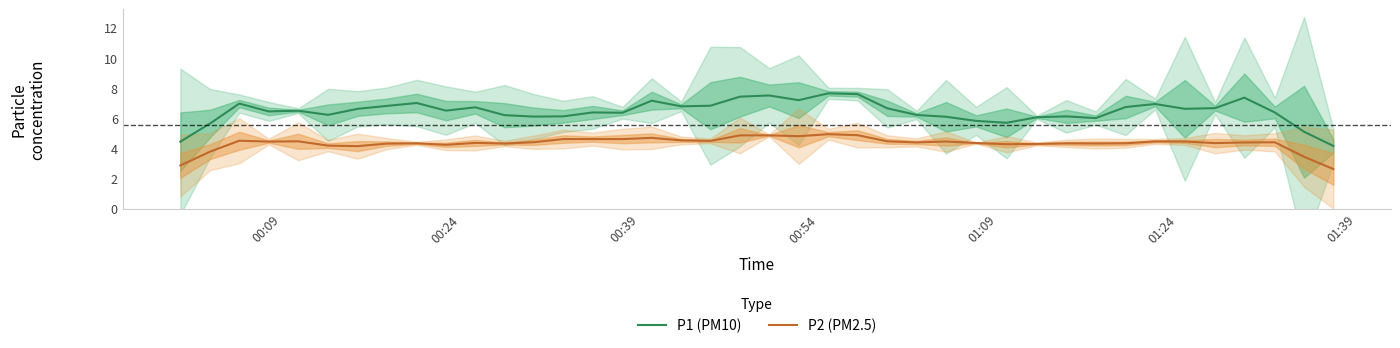

At how many categories does at least one series exceed 4?

40